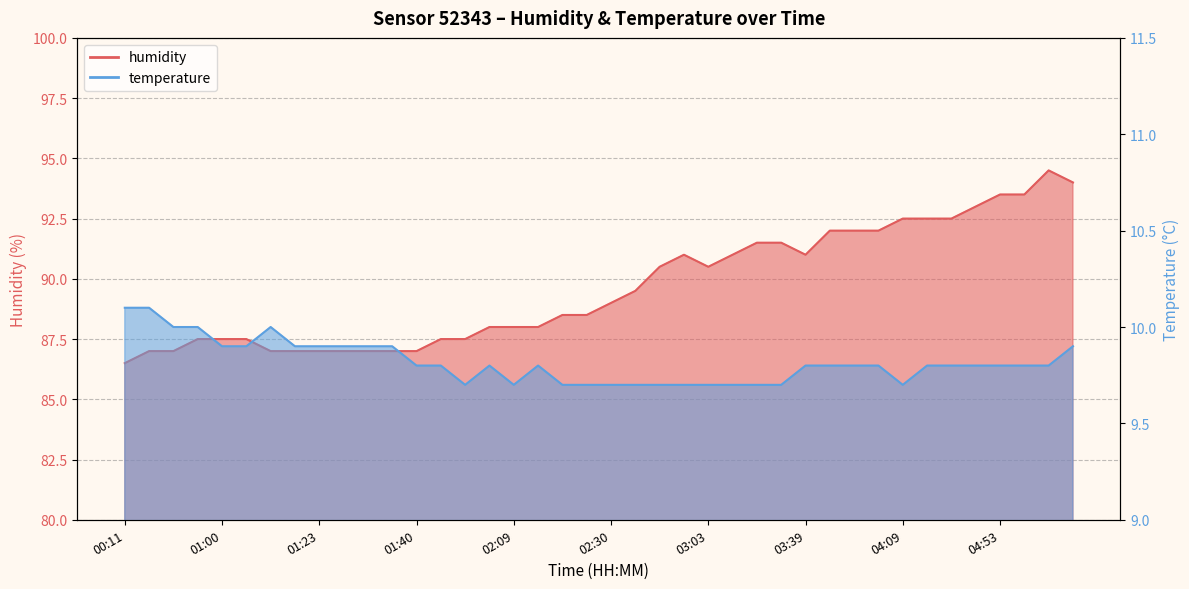

What is the label of the 16th point from the right?

03:03